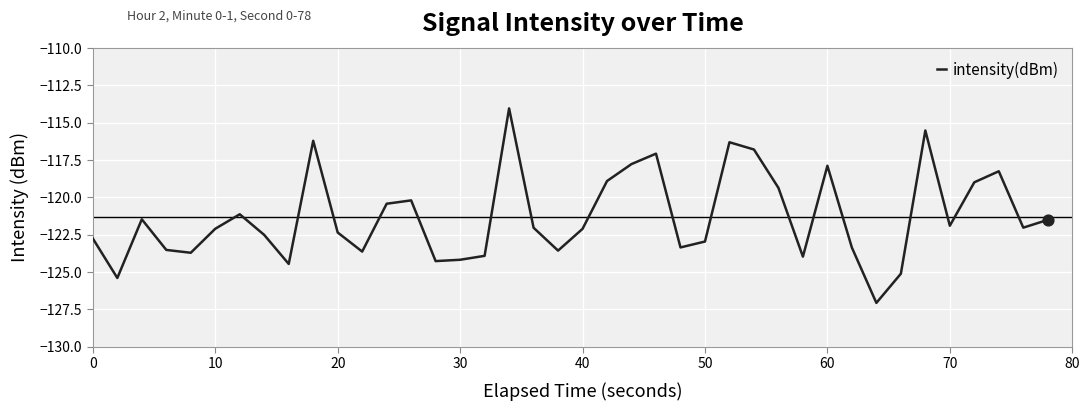

What is the maximum value shown in the chart?

-114.0